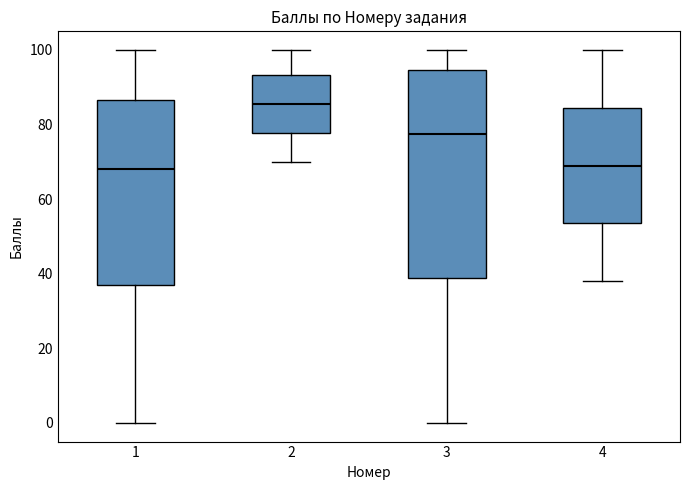

Reading left to right, read every box against the y-axis: the position of its median line, the range the box covers, and the ends of its whiskers. The values are not printed on the chart, so give them approximately, as read against the axis.

1: median 68, box 38 to 86, whiskers 0 to 100
2: median 86, box 78 to 94, whiskers 70 to 100
3: median 78, box 38 to 94, whiskers 0 to 100
4: median 70, box 54 to 84, whiskers 38 to 100